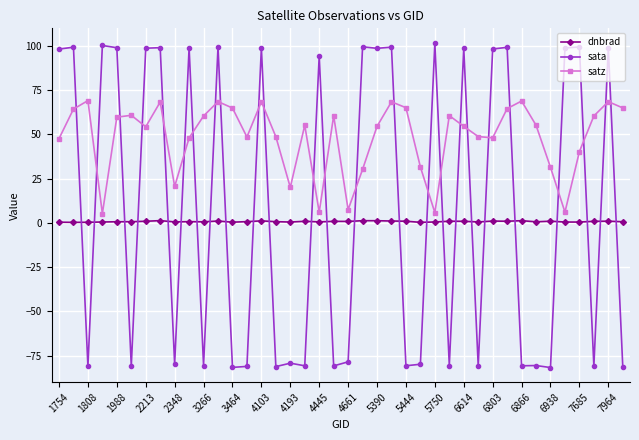

Which series has the largest range (max minus min)?

sata